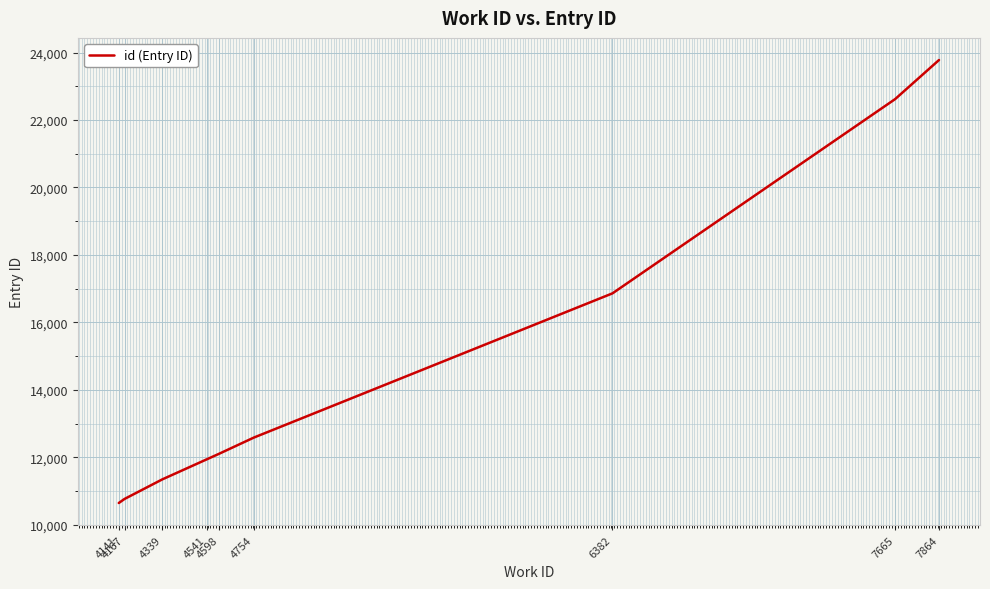

Reading left to right, what are all the values shown in this chart?

4141=10644	4167=10764	4339=11346	4541=11941	4598=12109	4754=12584	6382=16861	7665=22621	7864=23779